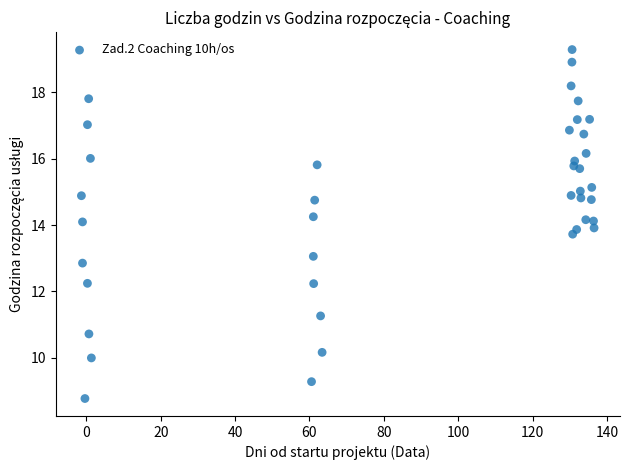

What is the range of X values (max minus min)?

137.9